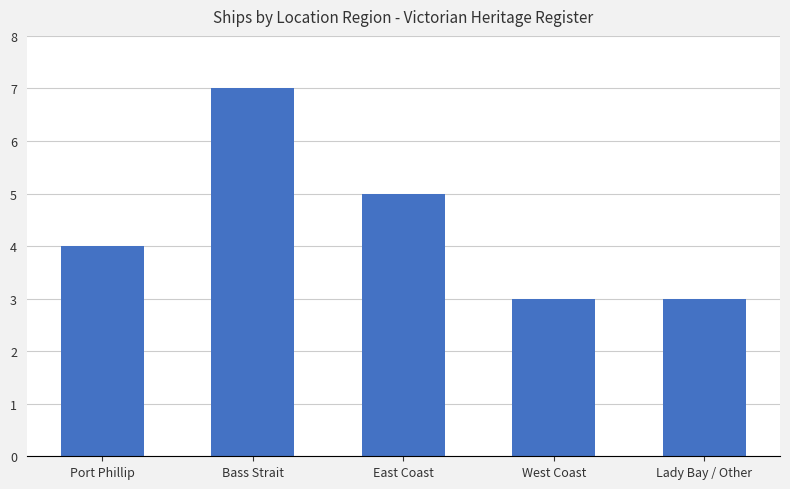

Which label corresponds to the largest value in the chart?

Bass Strait